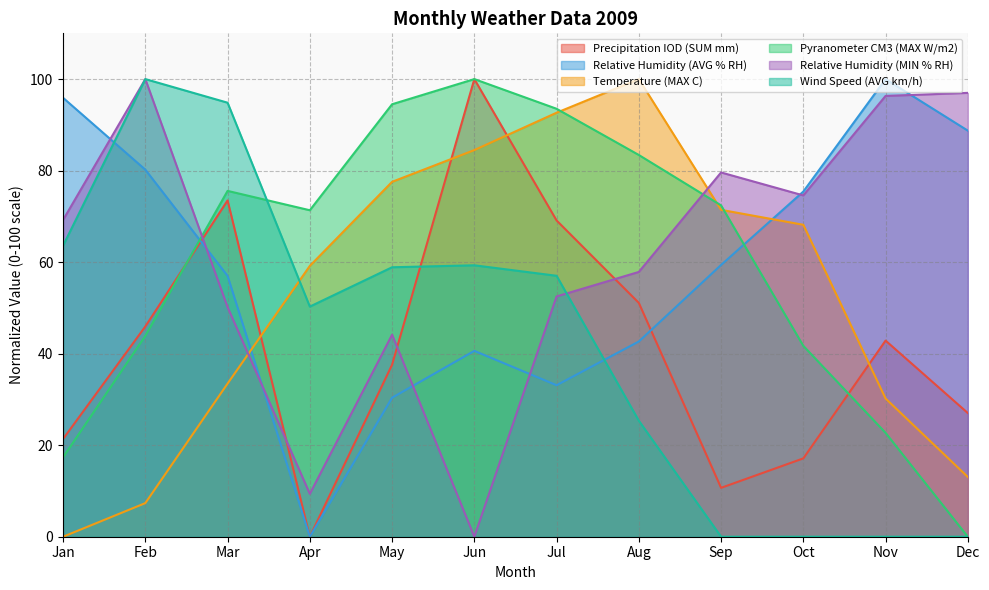

Does the chart display data point markers on the line(s)?

No